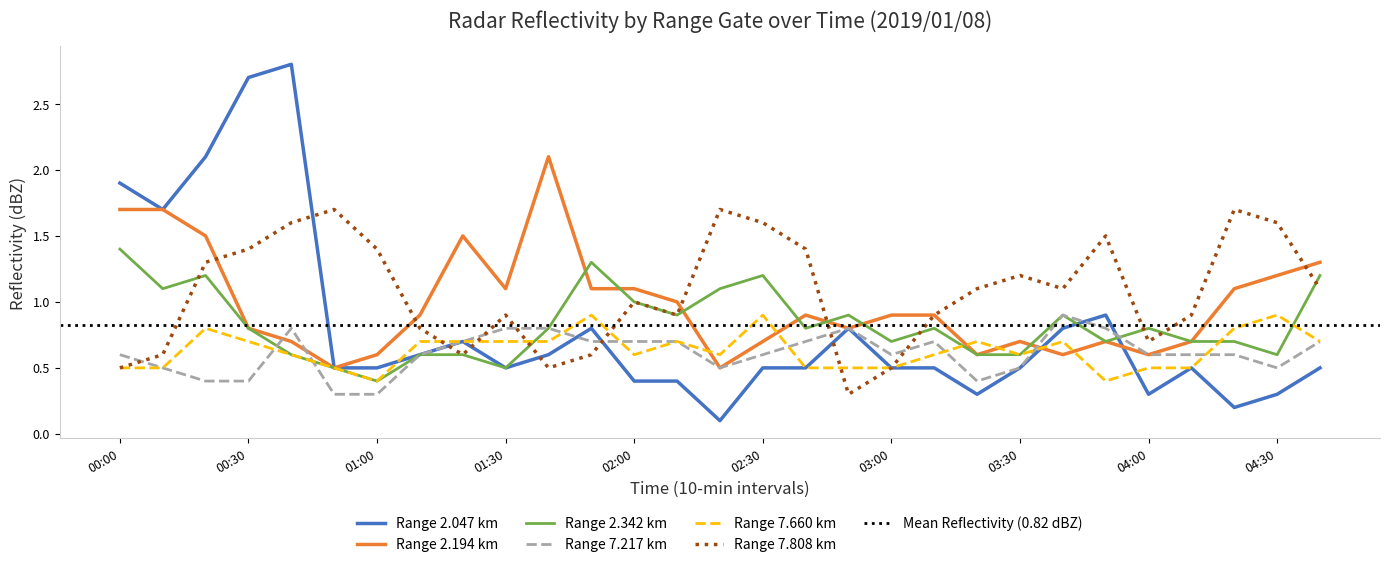

Where is the first local minimum for 7.808?

01:20